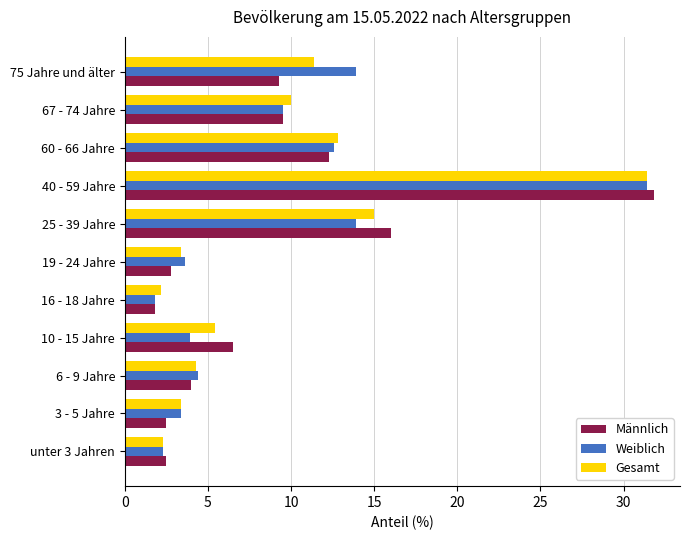

Which series changed the most between 16 - 18 Jahre and 40 - 59 Jahre?

Männlich